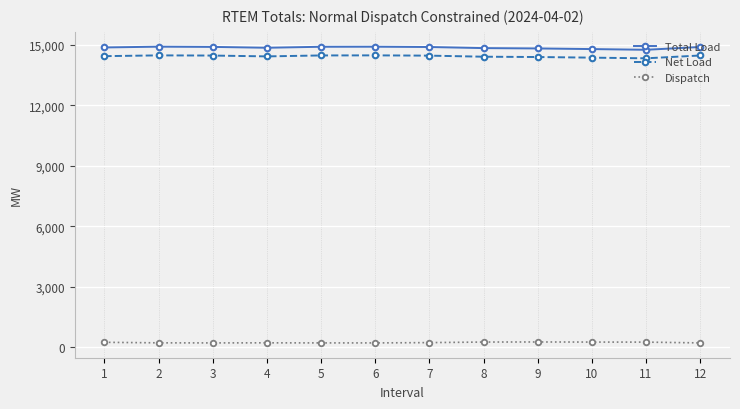

Is it true that Net Load equals 14483.5 at 2?

True